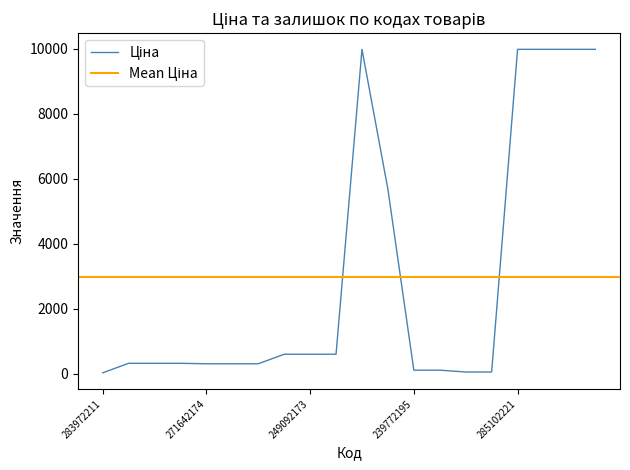

Count the number of categories in the chart.

20